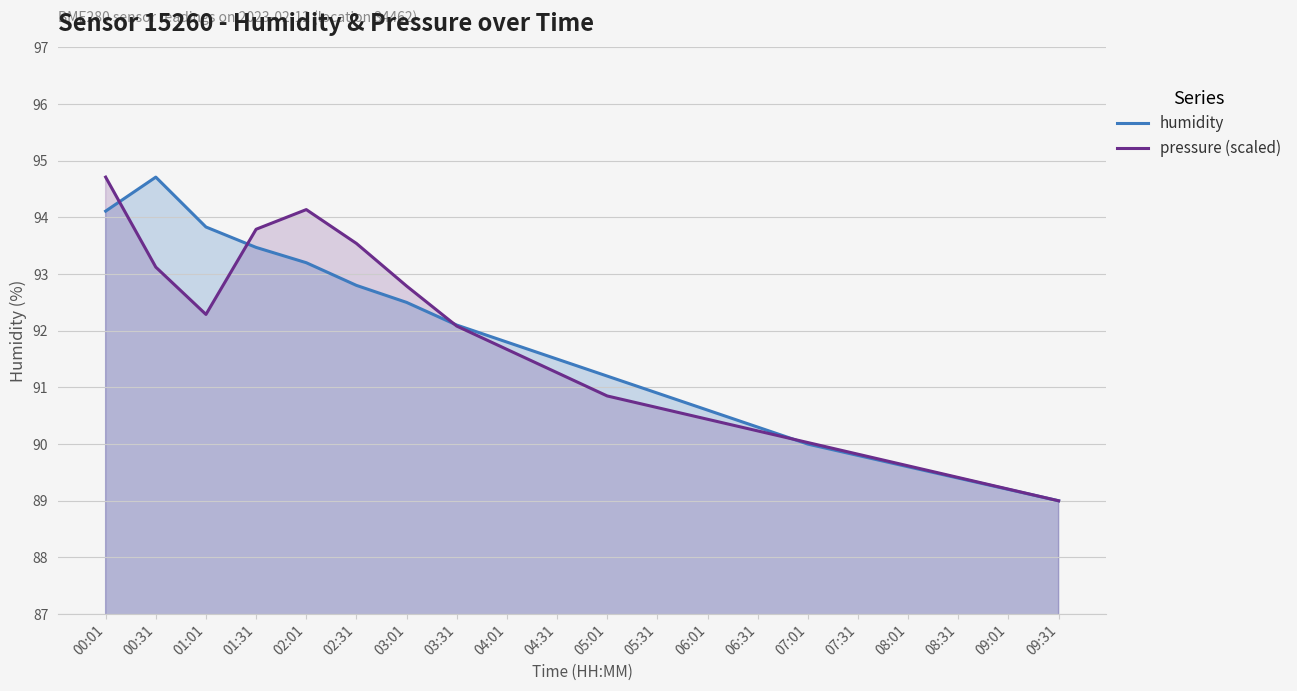

What are all the series names shown in the legend?

humidity, pressure (scaled)